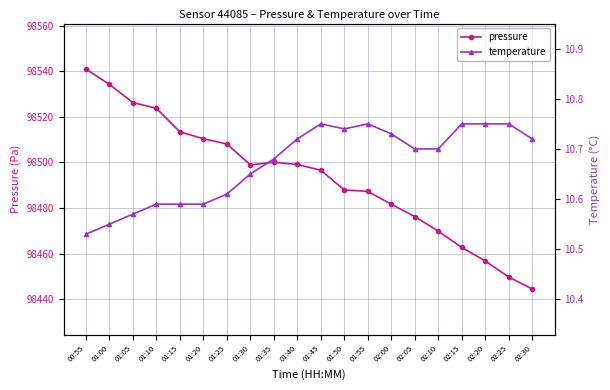

At how many categories does at least one series exceed 88350?

20